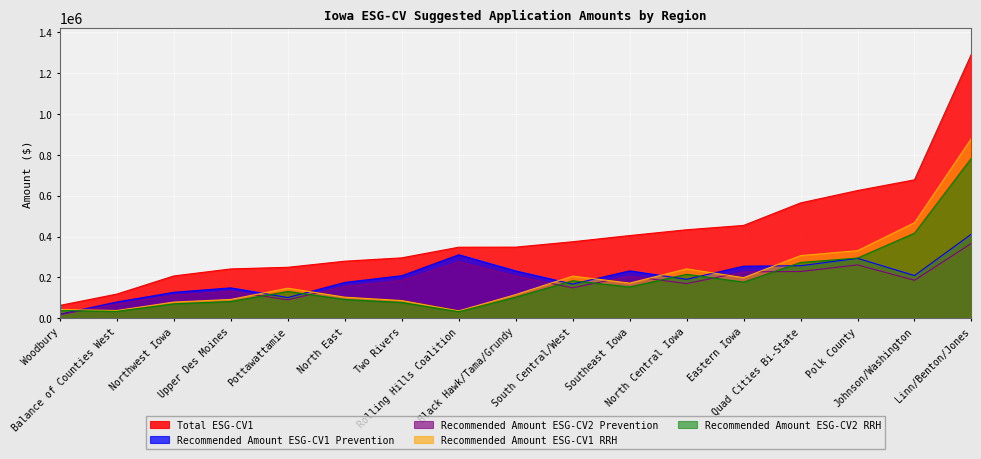

At which label does Recommended Amount ESG-CV1 Prevention reach its peak?

Linn/Benton/Jones